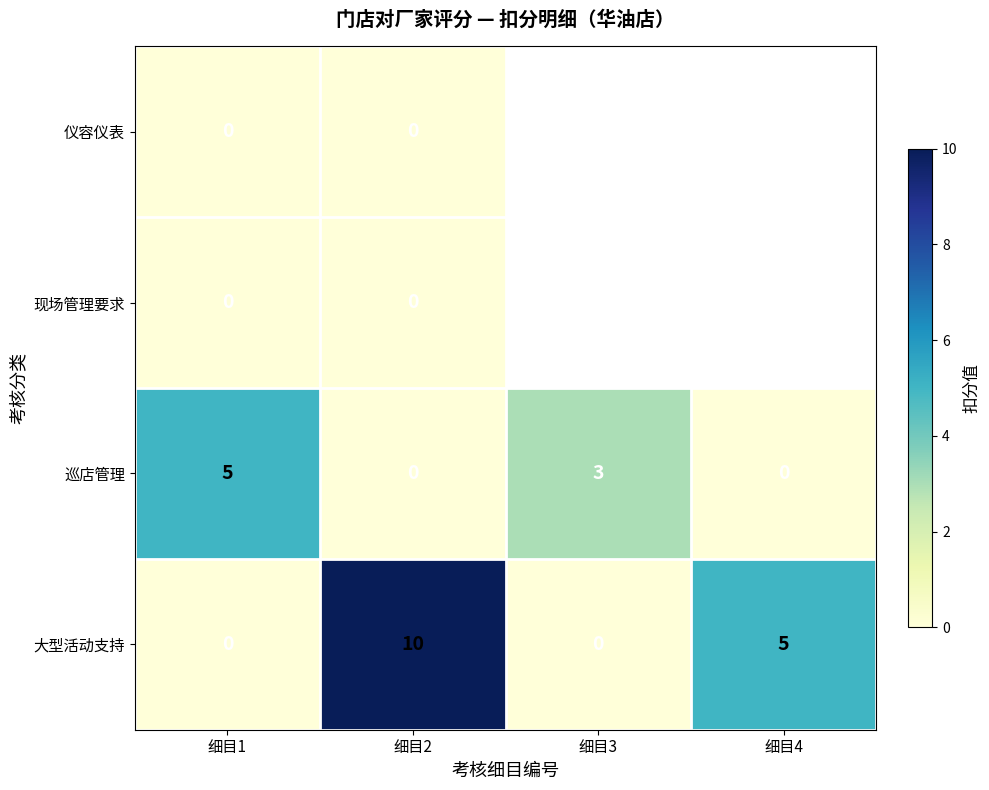

What is the difference between the highest and lowest values at 细目1?

5